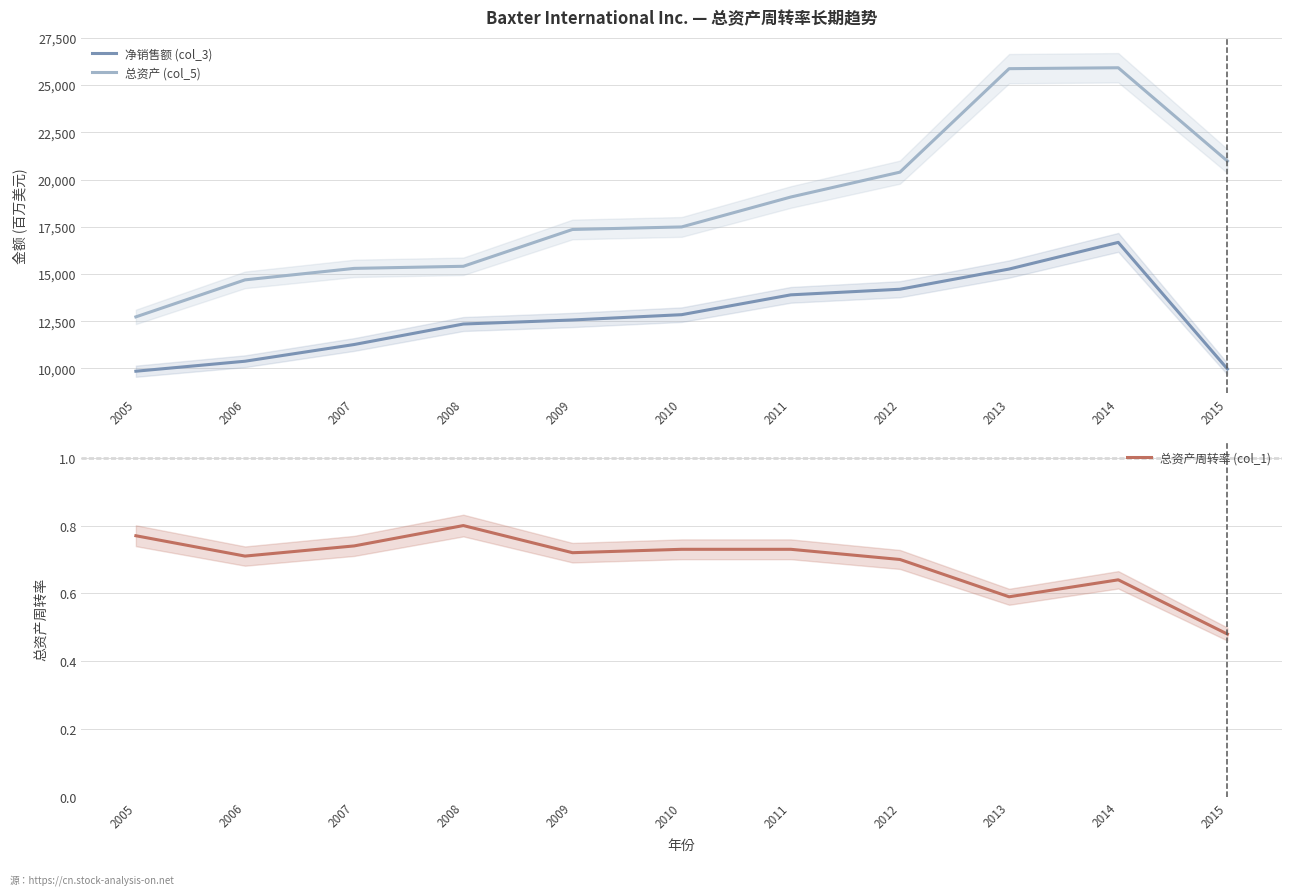

Reading right to left, list all the values displayed in this chart.

净销售额 (col_3): 9968.0	16671.0	15259.0	14190.0	13893.0	12843.0	12562.0	12348.0	11263.0	10378.0	9849.0
总资产 (col_5): 20975.0	25917.0	25869.0	20390.0	19073.0	17489.0	17354.0	15405.0	15294.0	14686.0	12727.0
总资产周转率 (col_1): 0.5	0.6	0.6	0.7	0.7	0.7	0.7	0.8	0.7	0.7	0.8